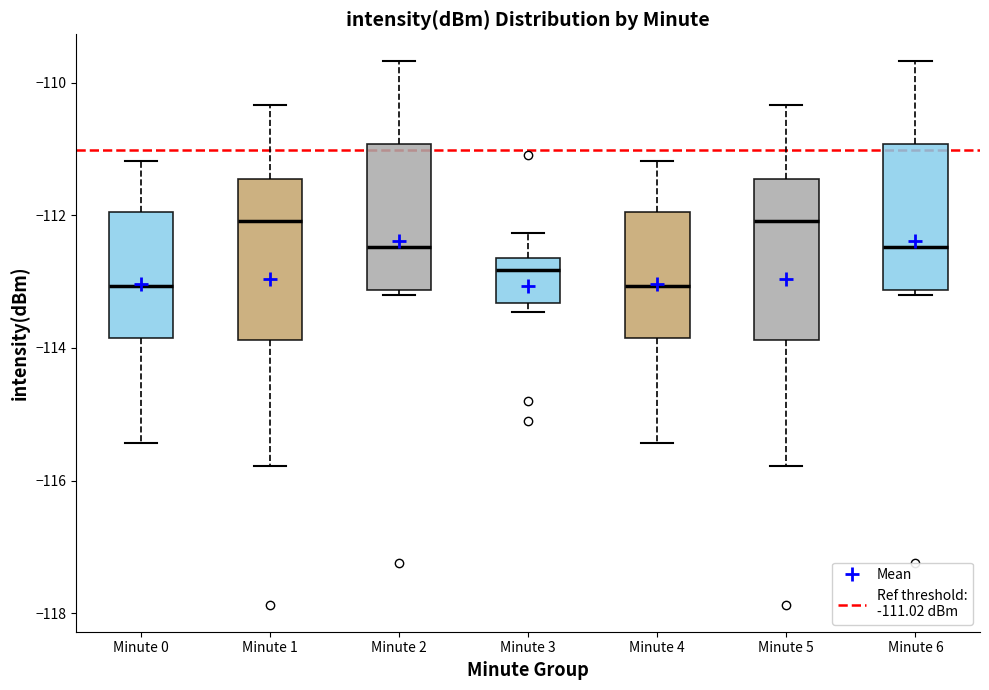

Where does the upper whisker of the box for Minute 6 end on the y-axis? The values are not printed on the chart, so give them approximately, as read against the axis.

-109.6